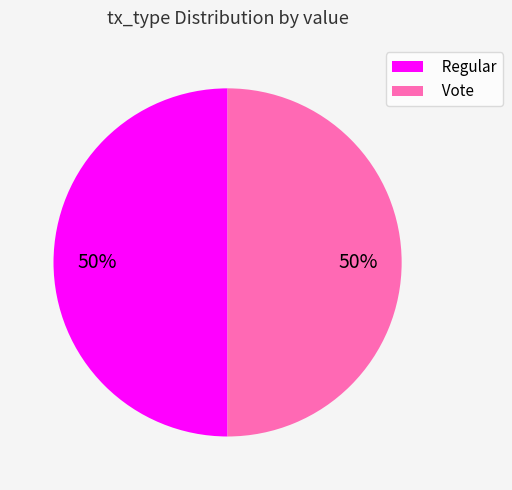

How many segments does this pie chart have?

2